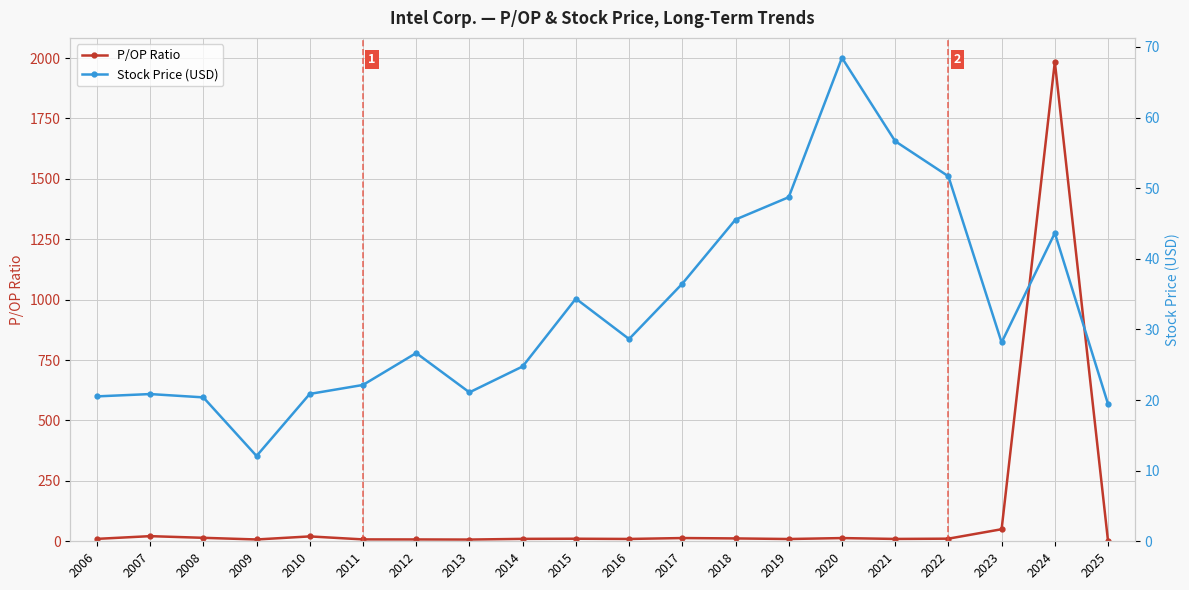

At which label is P/OP Ratio closest to 992?

2023